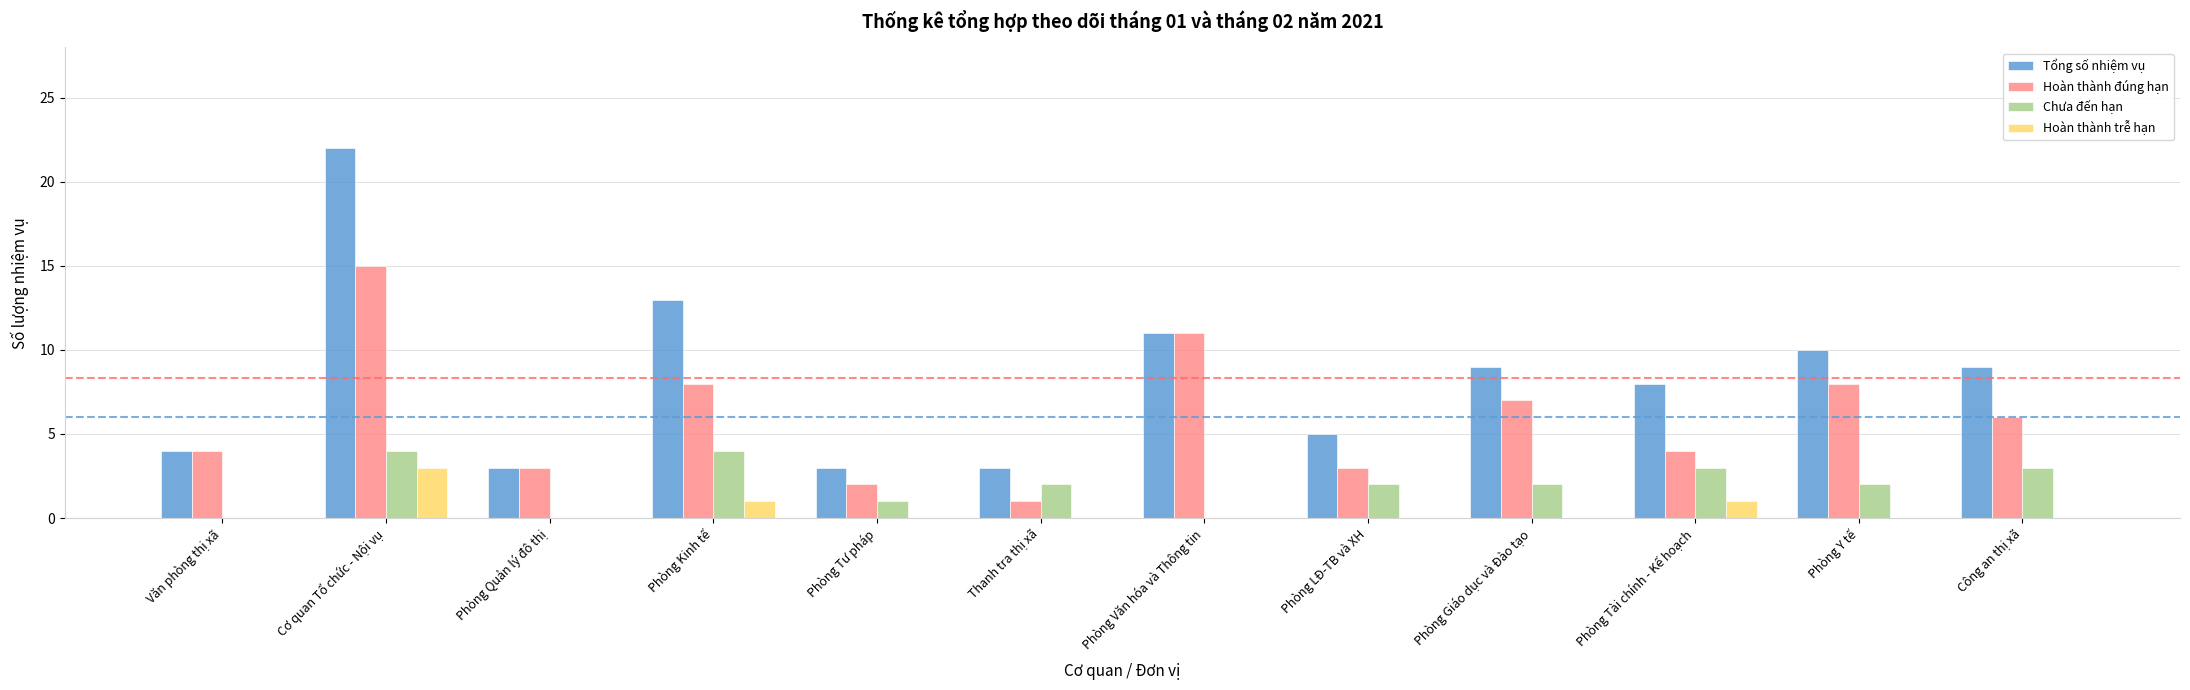

At which label does Tổng số nhiệm vụ reach its peak?

Cơ quan Tổ chức - Nội vụ